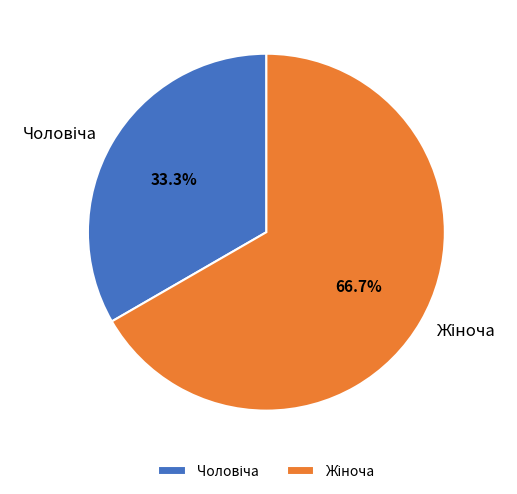

Is there any slice that represents more than half of the pie?

Yes